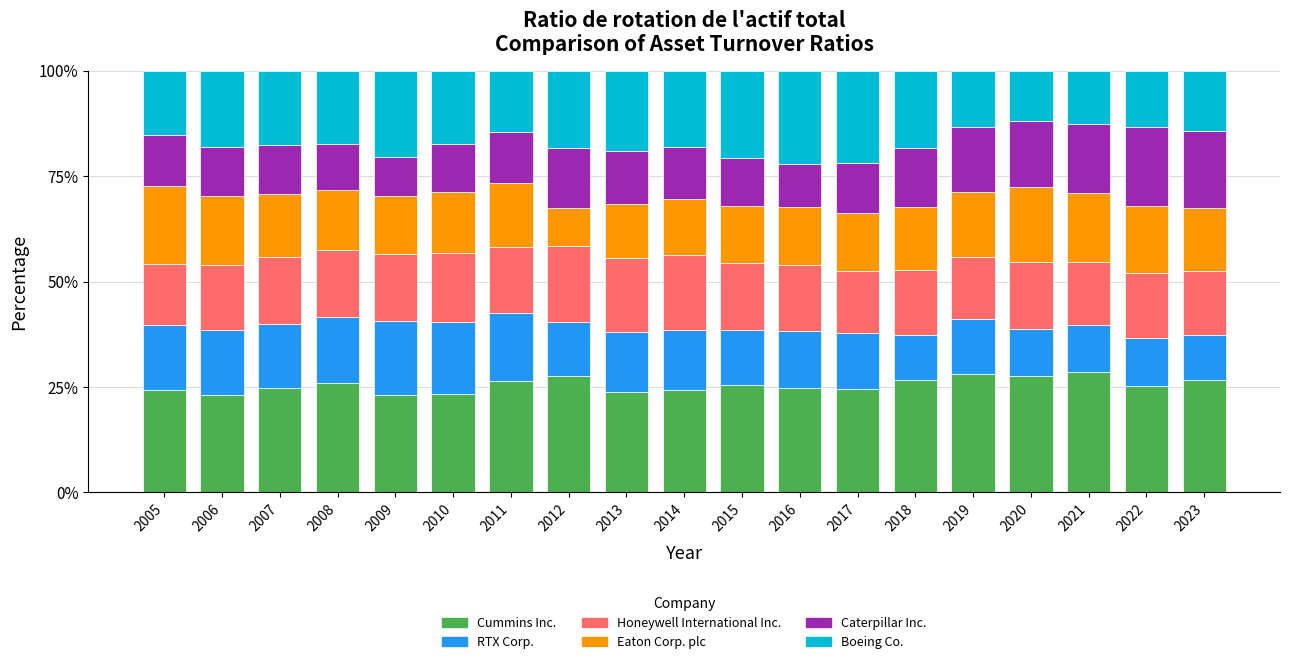

What is the sum of all Cummins Inc. values?

483.8